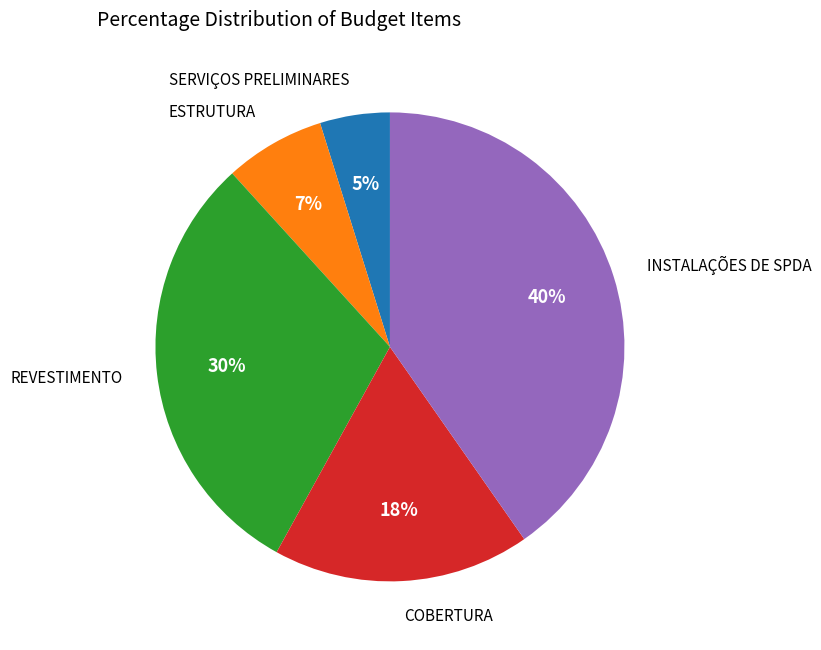

To the nearest percent, what is the average slice percentage?

20%